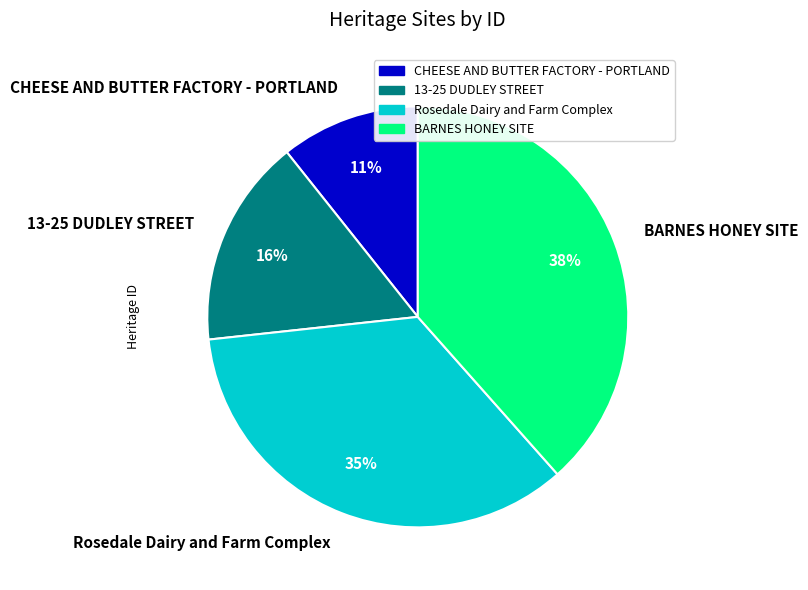

To the nearest percent, what is the difference between the 13-25 DUDLEY STREET and BARNES HONEY SITE slice percentages?

22%